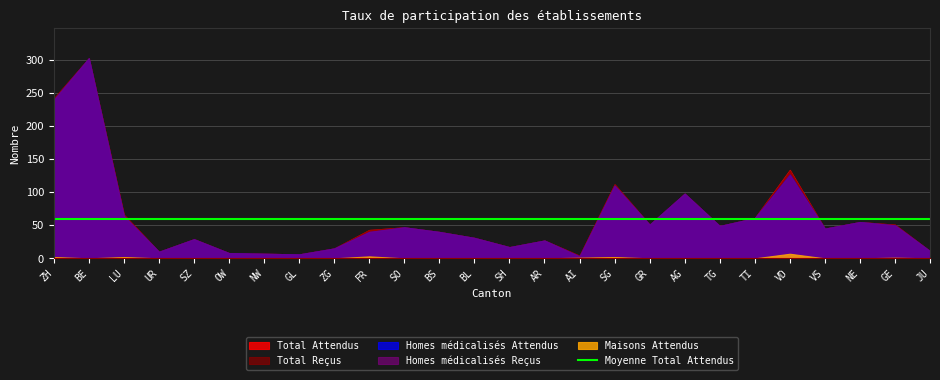

Reading right to left, transcribe all the data shown in this chart.

Homes medicalisés Attendus: 11	50	55	45	127	61	49	98	51	110	3	27	17	31	40	47	40	15	6	7	8	29	10	64	303	240
Homes medicalisés Reçus: 11	50	55	45	126	61	49	98	51	110	3	27	17	31	40	47	40	15	6	7	8	29	10	64	303	240
Total Attendus: 11	51	55	45	134	61	49	98	51	112	4	27	17	31	40	47	43	15	6	7	8	29	10	66	303	242
Total Reçus: 11	51	55	45	133	61	49	98	51	112	4	27	17	31	40	47	43	15	6	7	8	29	10	66	303	242
Maisons Attendus: 0	1	0	0	7	0	0	0	0	2	1	0	0	0	0	0	3	0	0	0	0	0	0	2	0	2